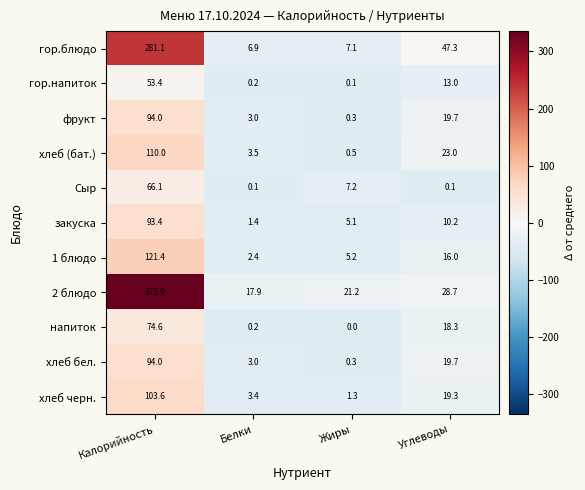

What is the difference between the 2 блюдо values at Белки and Жиры?

3.3